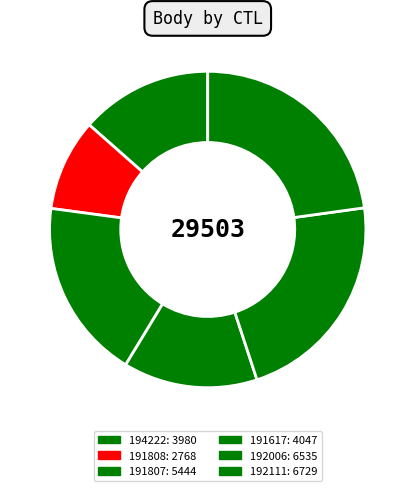

What percentage do 191807 and 192006 together represent?

40.6%